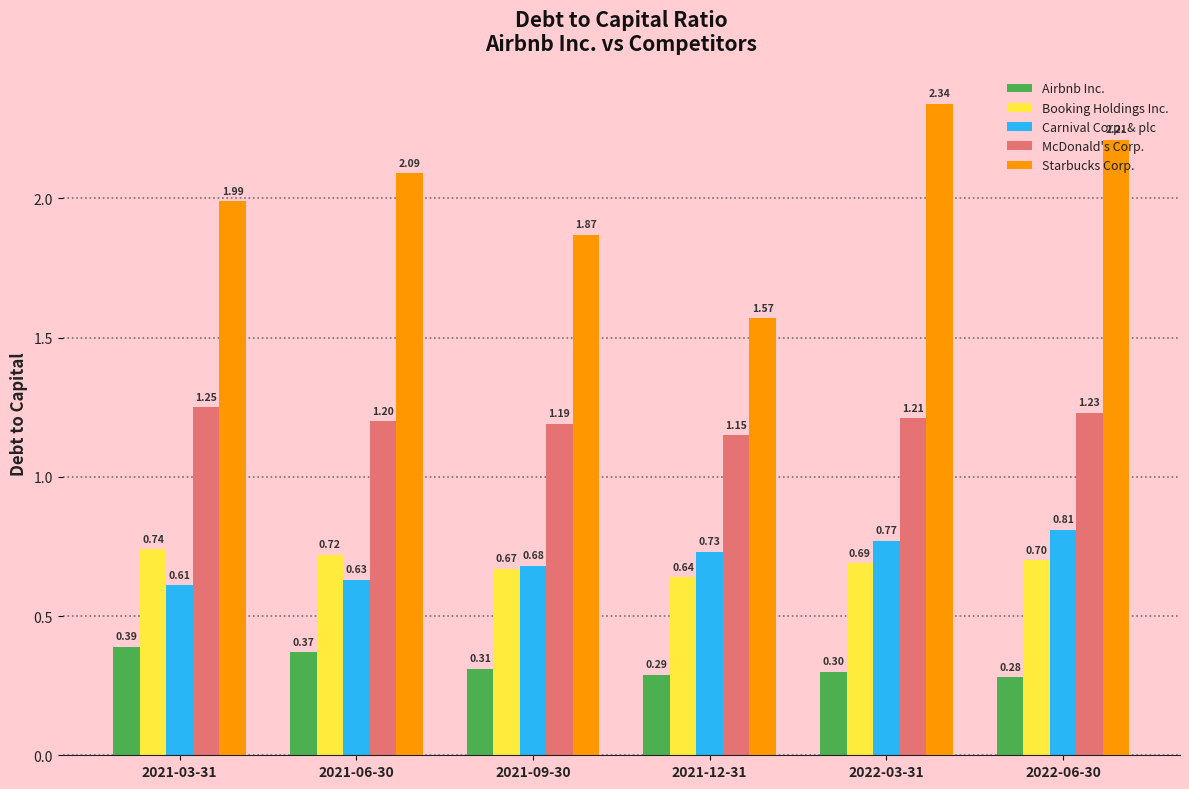

True or false: Airbnb Inc. has a value of 0.3 at 2021-09-30.

True